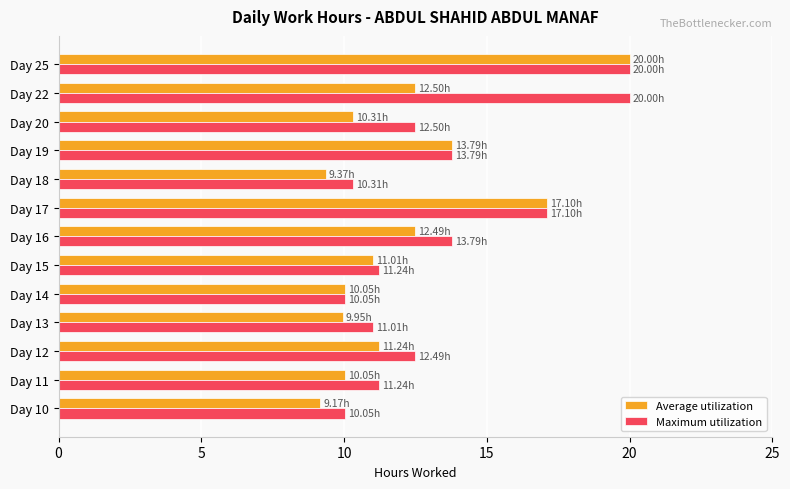

List the series in order of their overall mean, lowest first.

Average utilization, Maximum utilization